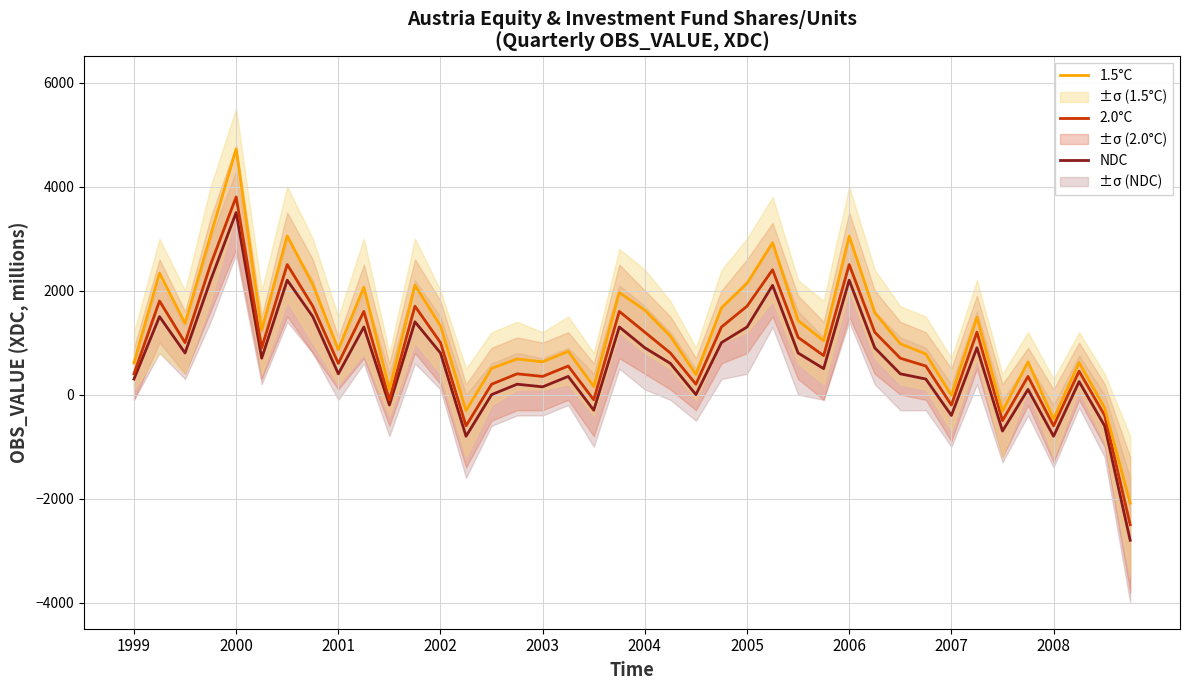

What is the difference between the maximum and minimum values in the NDC series?

6300